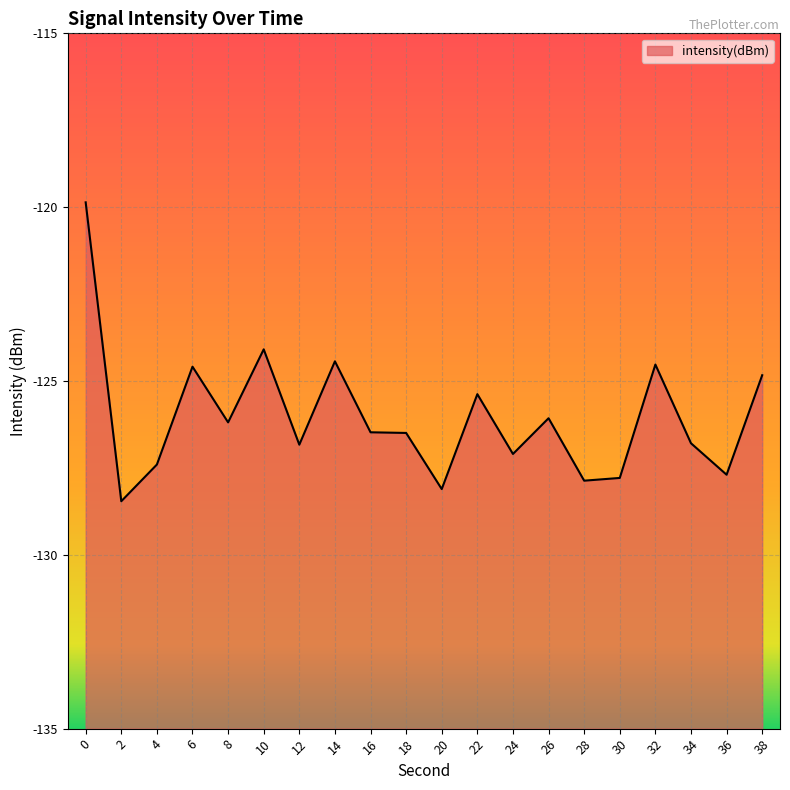

Where is the first local maximum?

6